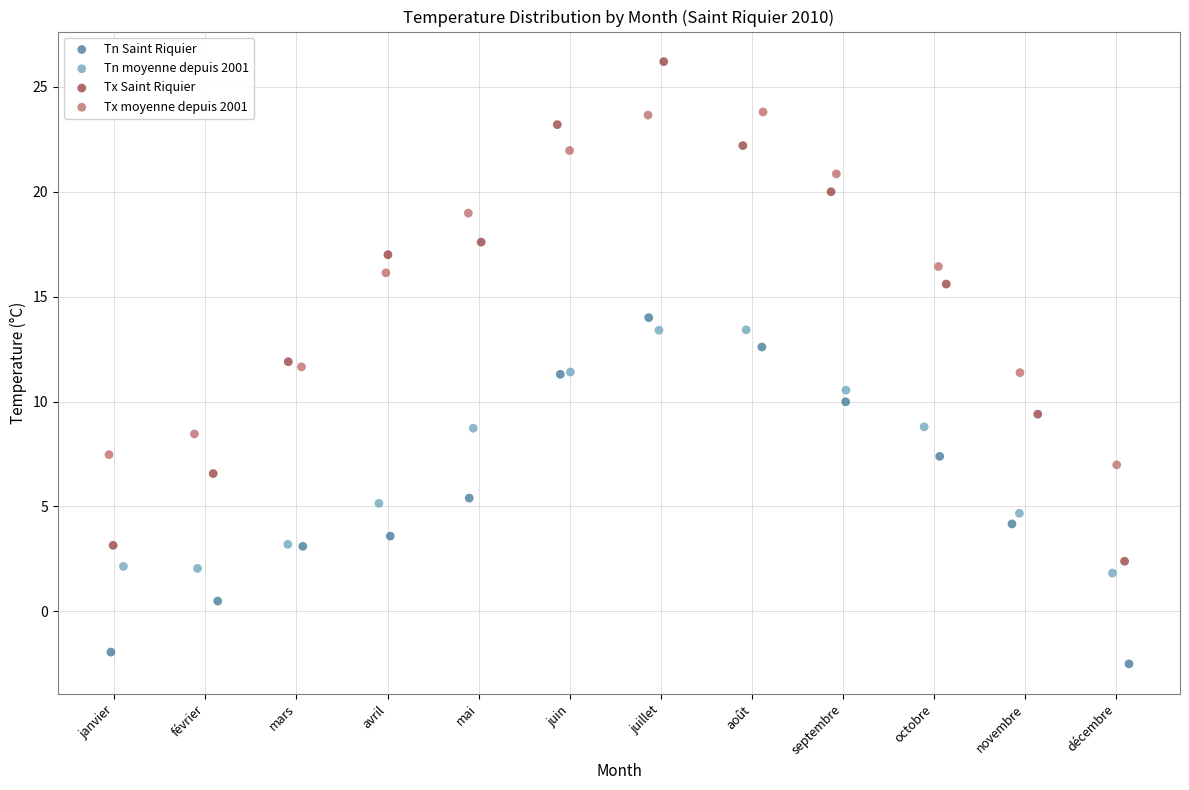

Which series has the widest spread of Y values?

Tx Saint Riquier